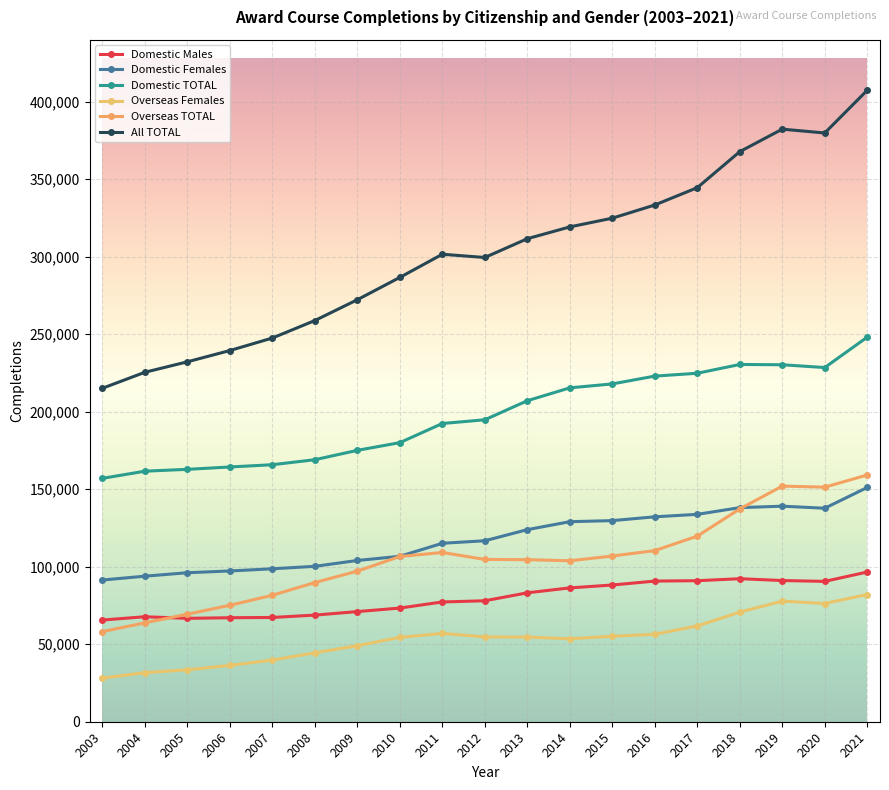

Is the value of Domestic Females at 2019 greater than the value of Domestic Males at 2005?

Yes